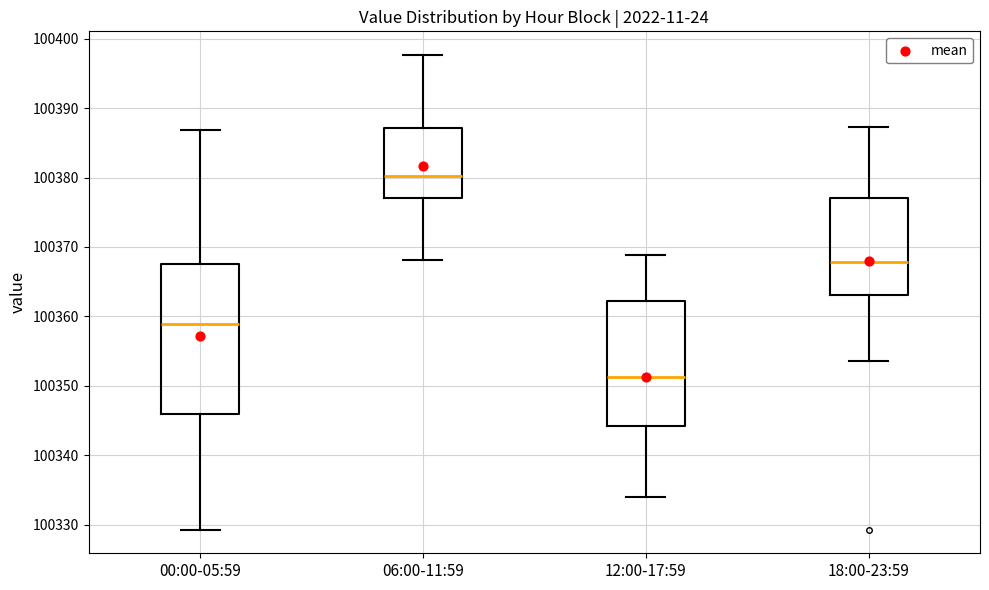

Reading left to right, read every box against the y-axis: the position of its median line, the range the box covers, and the ends of its whiskers. The values are not printed on the chart, so give them approximately, as read against the axis.

00:00-05:59: median 100359, box 100346 to 100367, whiskers 100329 to 100387
06:00-11:59: median 100380, box 100377 to 100387, whiskers 100368 to 100398
12:00-17:59: median 100351, box 100344 to 100362, whiskers 100334 to 100369
18:00-23:59: median 100368, box 100363 to 100377, whiskers 100354 to 100387